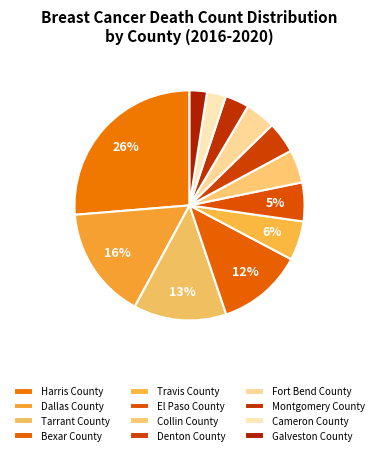

Count the number of slices in the pie.

12